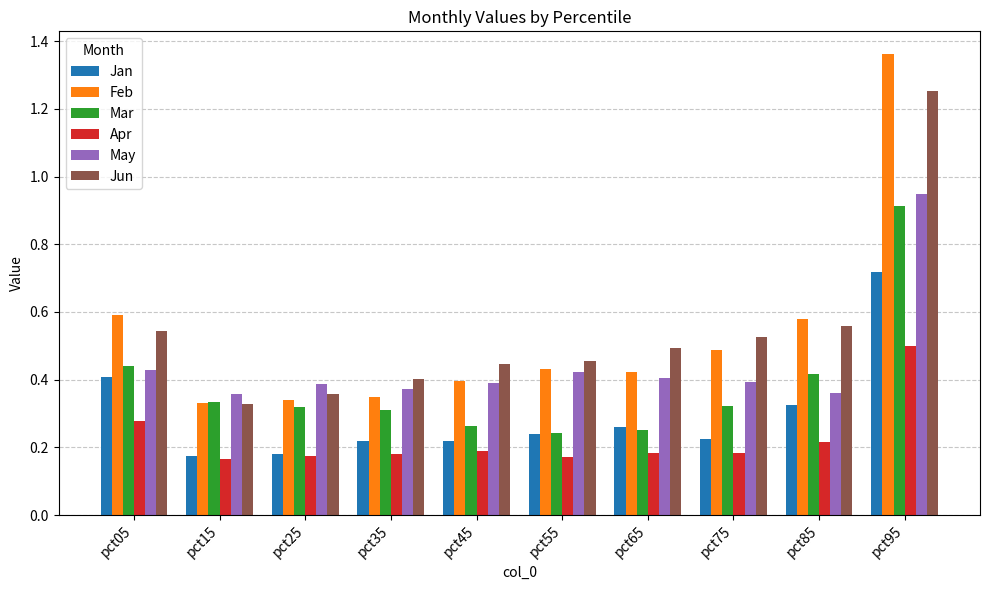

At how many categories does at least one series exceed 0?

10